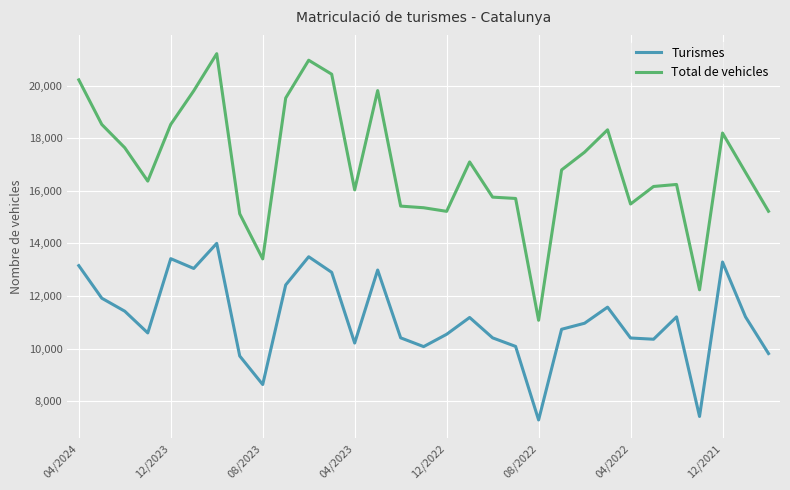

Is this an area chart (filled region under the line)?

No